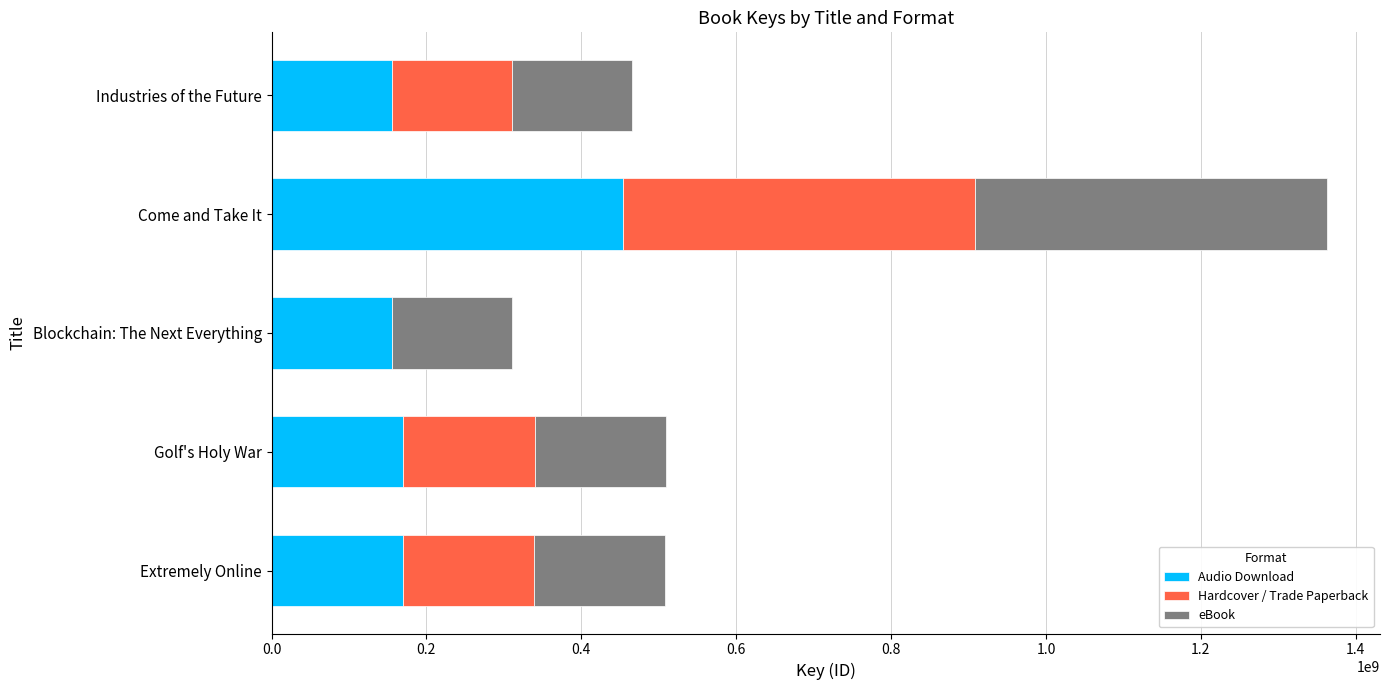

What is the approximate value of Audio Download at Extremely Online?

169345141